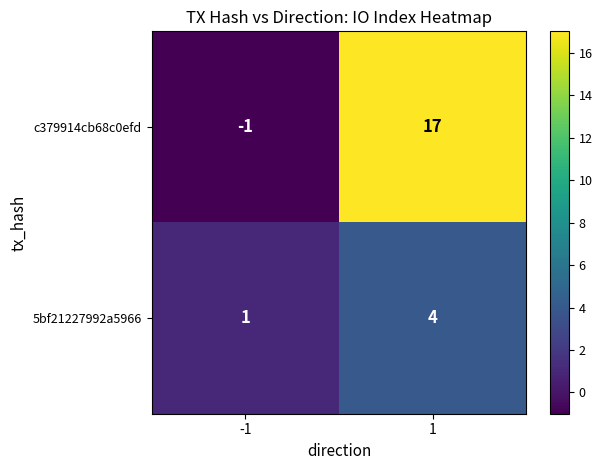

The value of c379914cb68c0efd at 1 is 17. True or false?

True